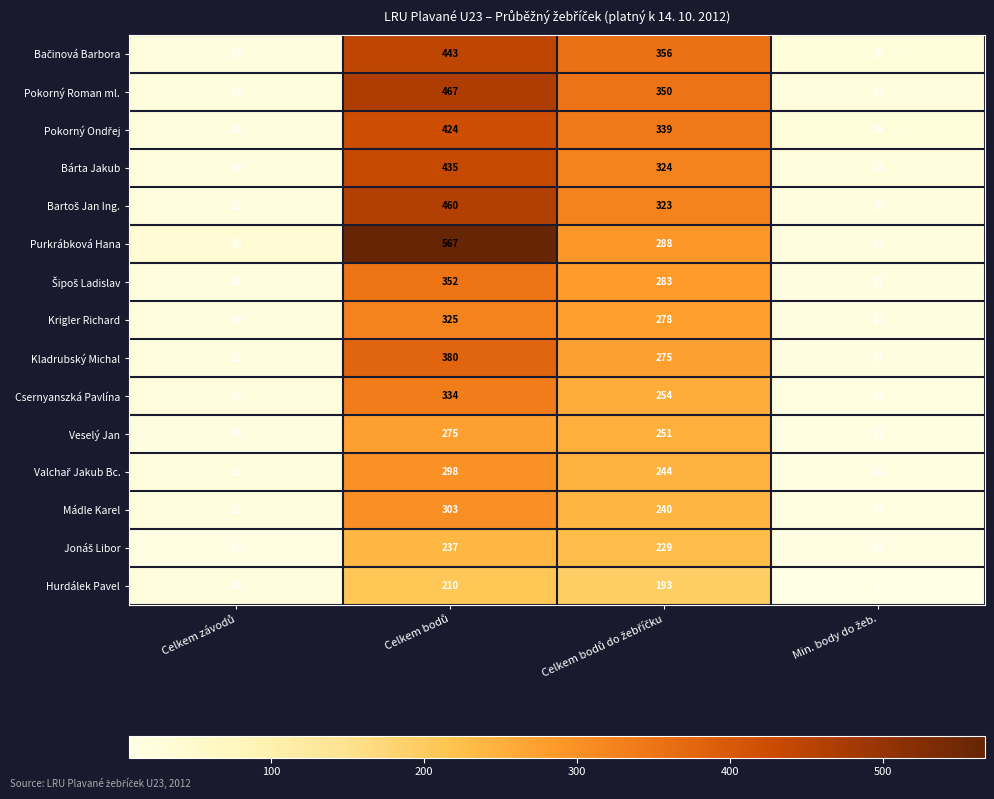

At how many categories does at least one series exceed 188?

2